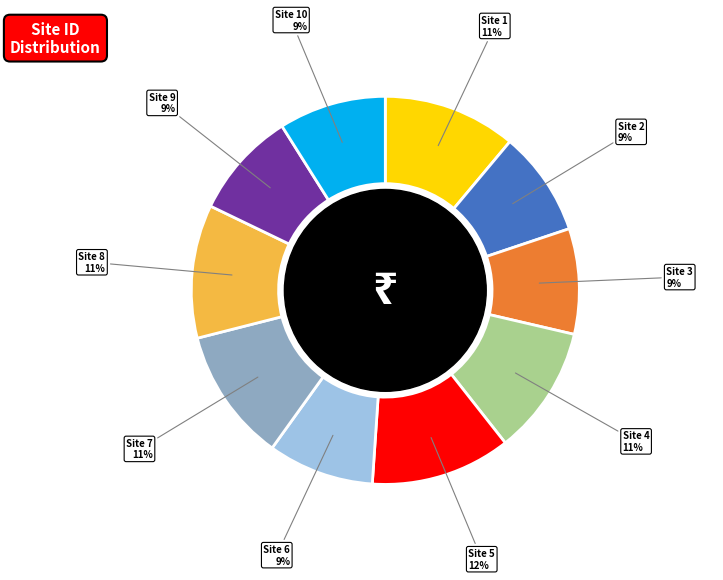

Is there any slice that represents more than half of the pie?

No